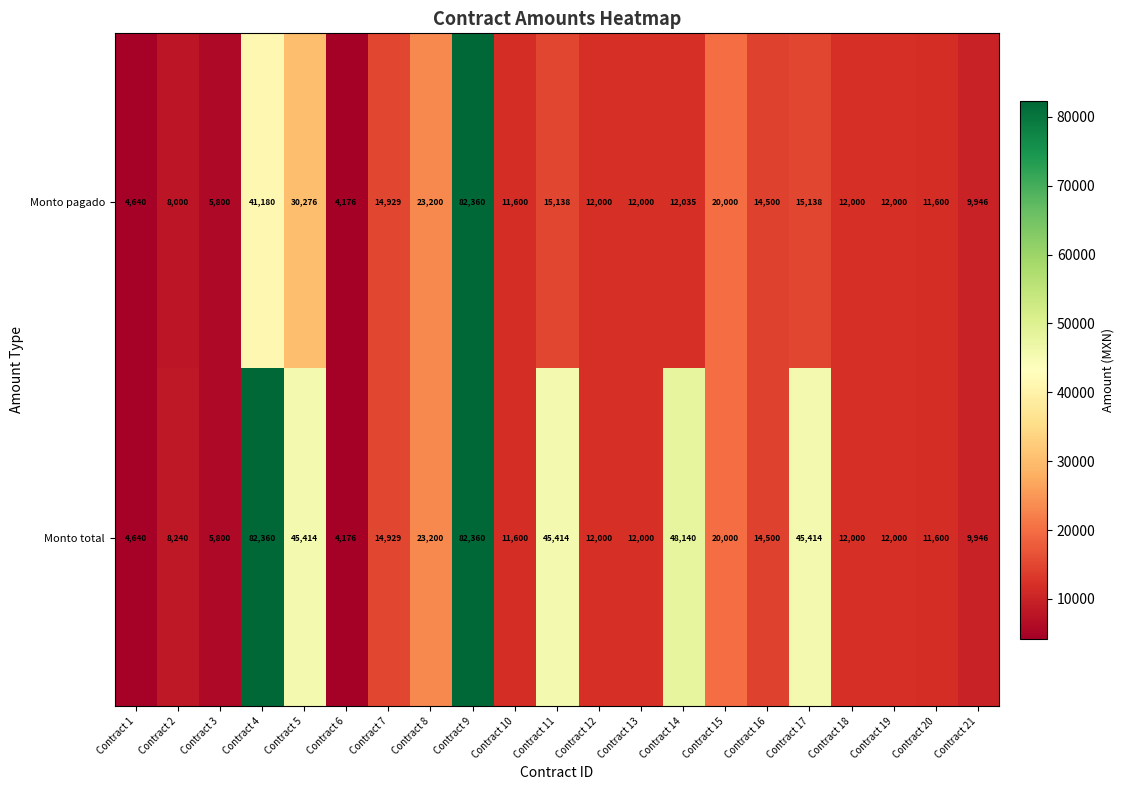

True or false: Monto pagado has a value of 9445 at Contract 5.

False